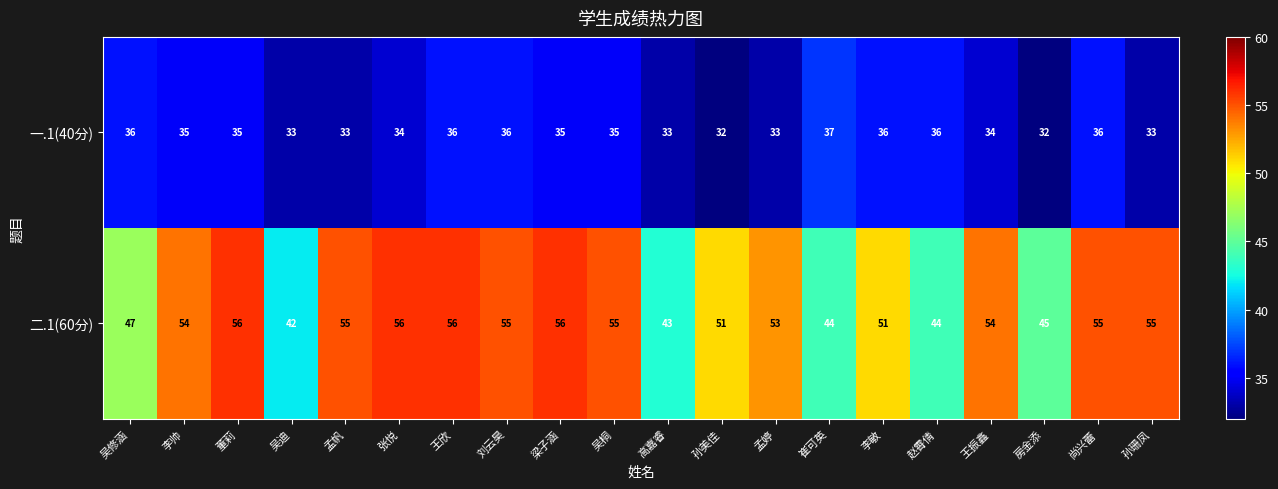

List the series in order of their peak value, lowest first.

一.1(40分), 二.1(60分)